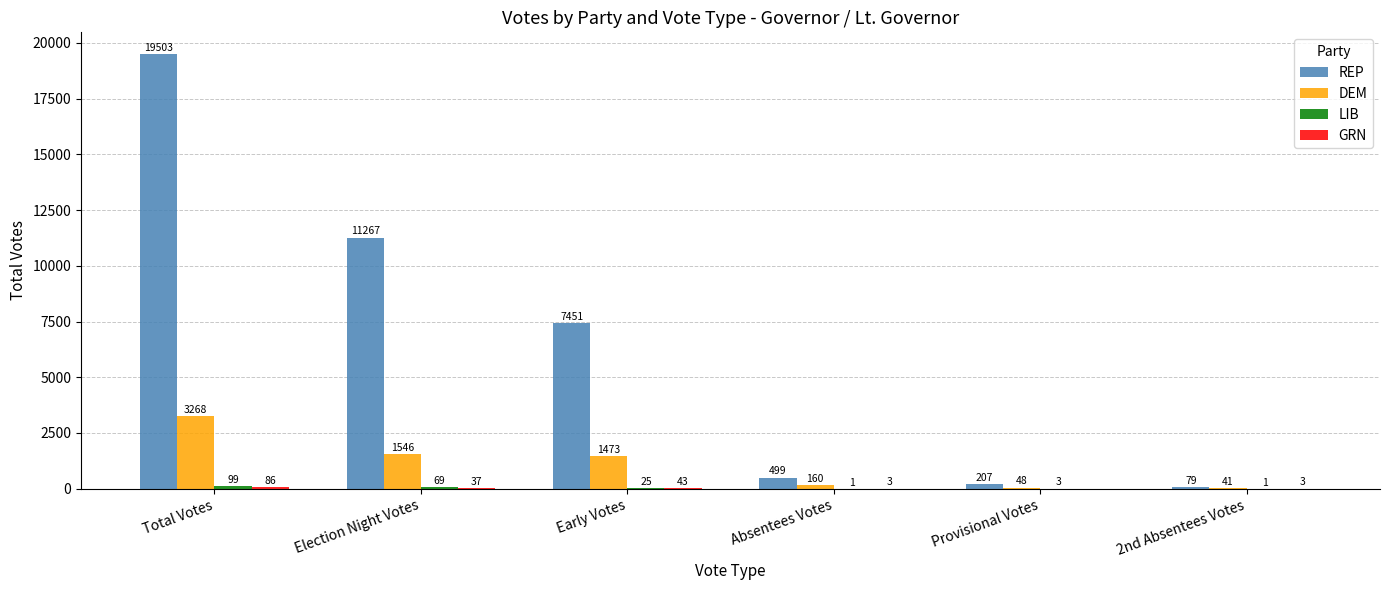

Which series changed the most between Absentees Votes and Provisional Votes?

REP